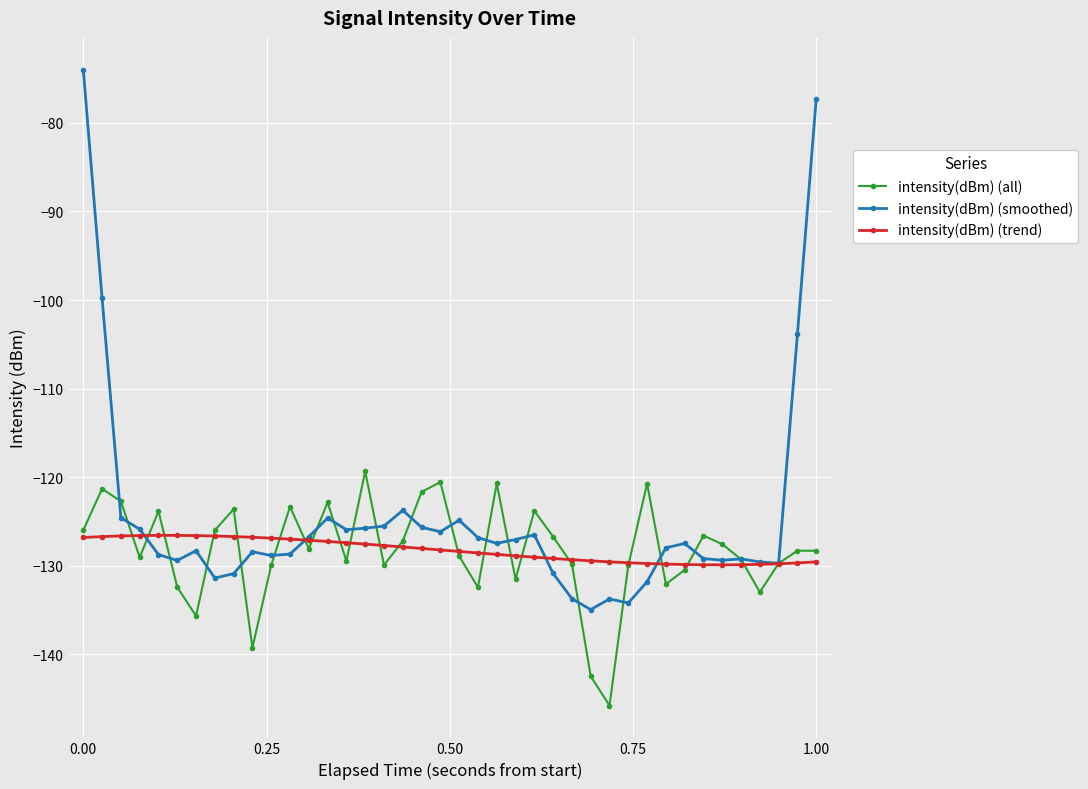

What is the value of the intensity(dBm) (all) point at the 33rd from the left?

-130.5